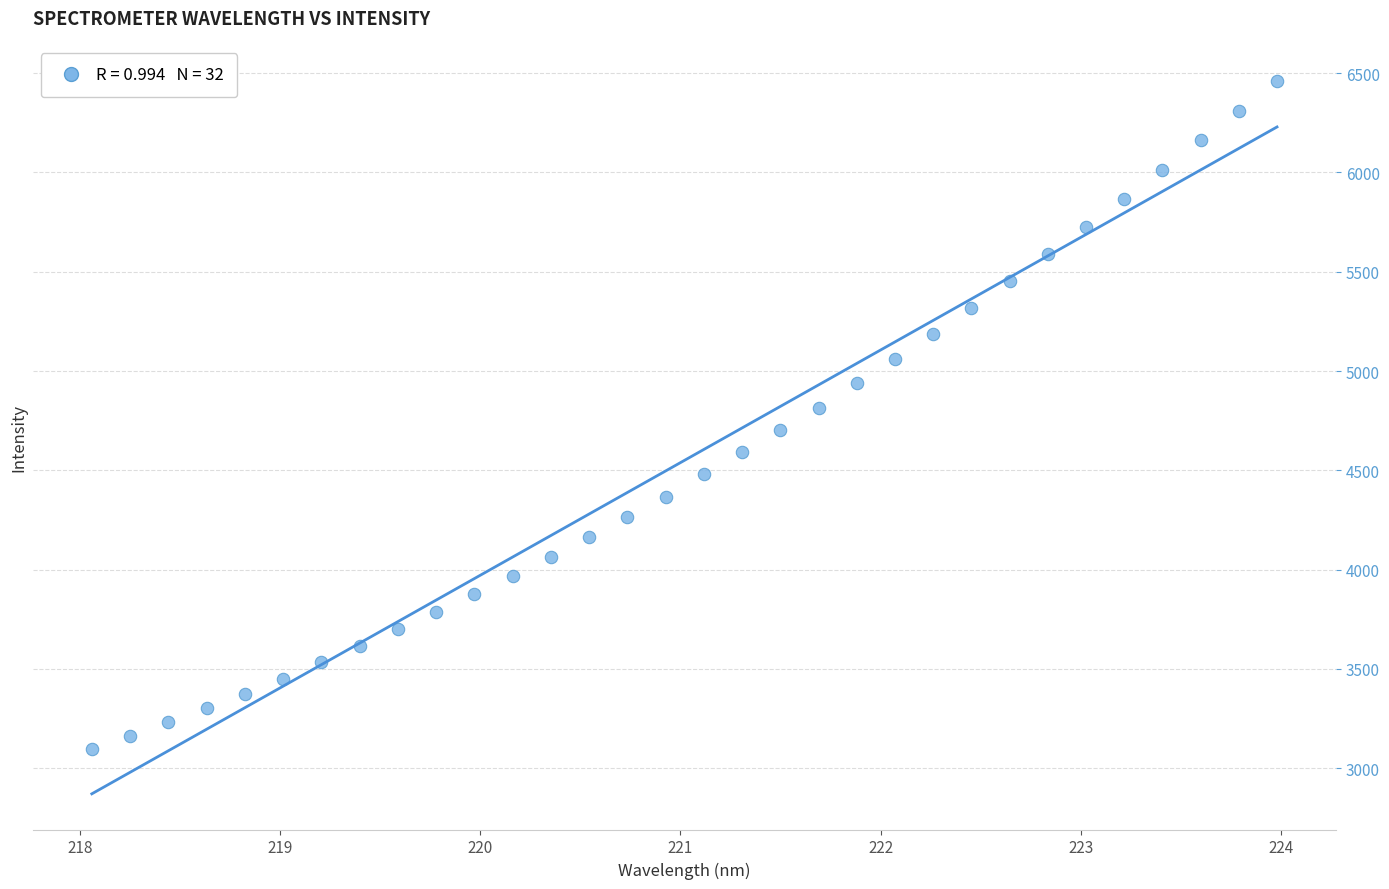

What is the range of X values (max minus min)?

5.9